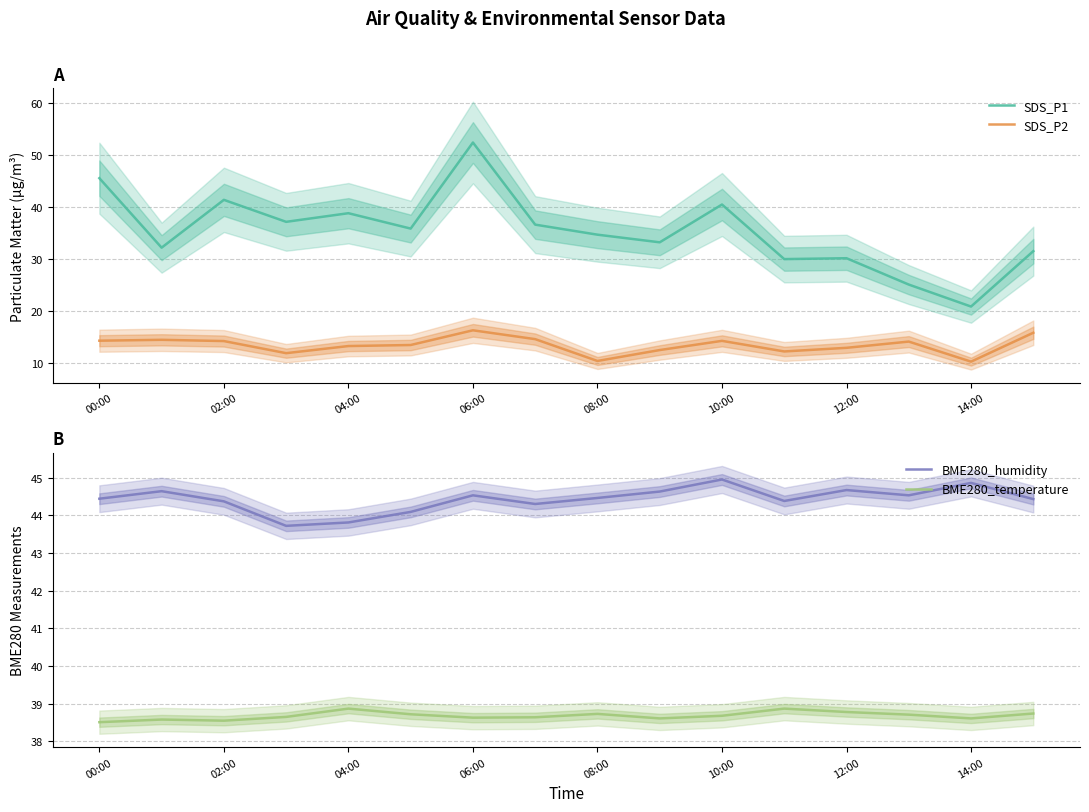

At how many categories does at least one series exceed 17?

16